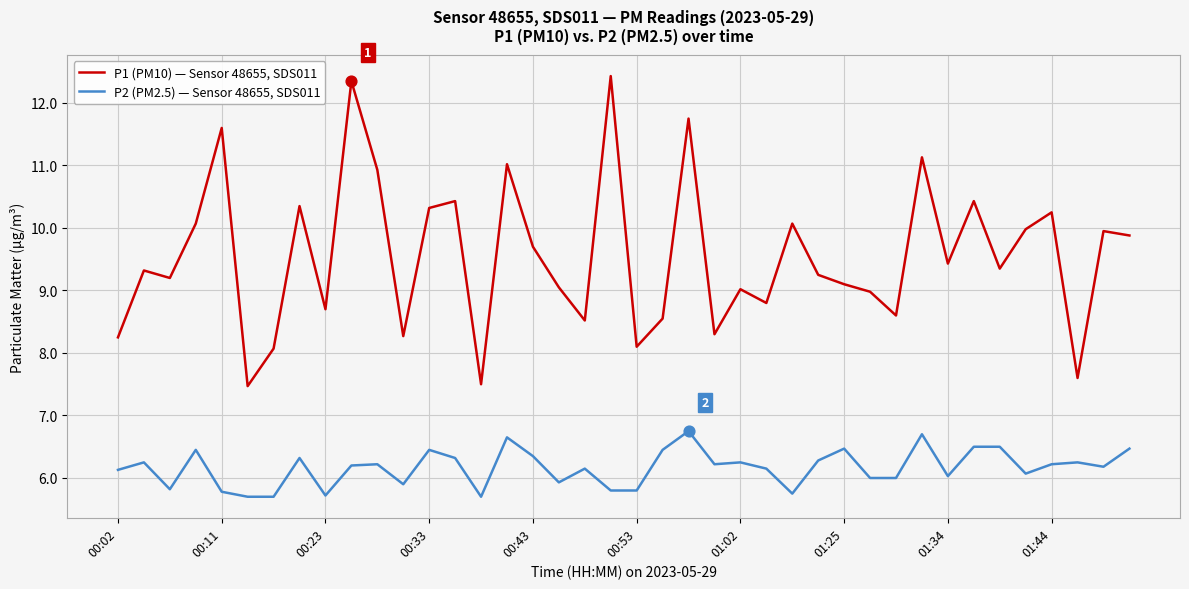

Which series has the largest total across all categories?

P1 (PM10) — Sensor 48655, SDS011